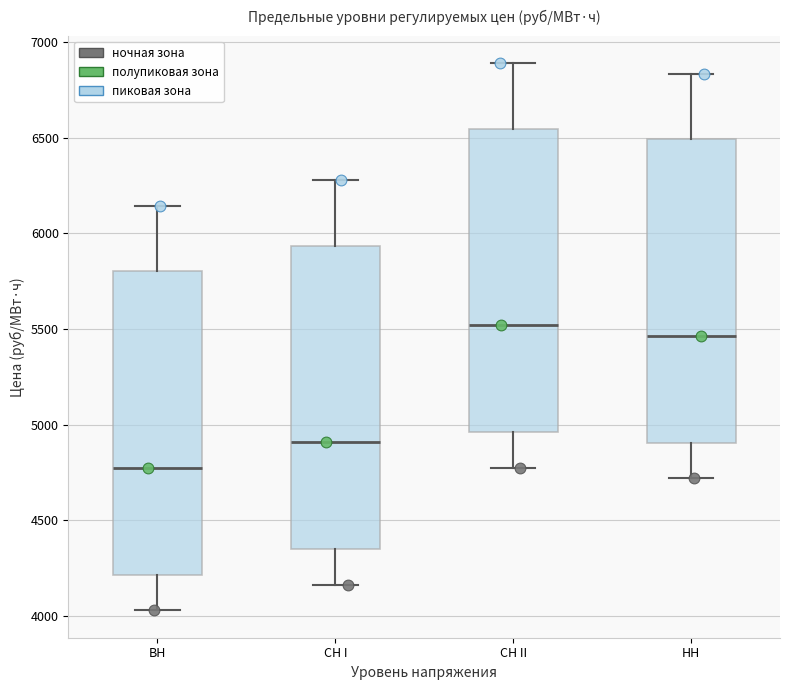

Reading left to right, transcribe this box plot: for each box, give where its median line is, the range the box spans, and where its two whiskers end, as read against the y-axis. The values are not printed on the chart, so give them approximately, as read against the axis.

ВН: median 4750, box 4200 to 5800, whiskers 4050 to 6150
СН I: median 4900, box 4350 to 5950, whiskers 4150 to 6300
СН II: median 5500, box 4950 to 6550, whiskers 4800 to 6900
НН: median 5450, box 4900 to 6500, whiskers 4700 to 6850